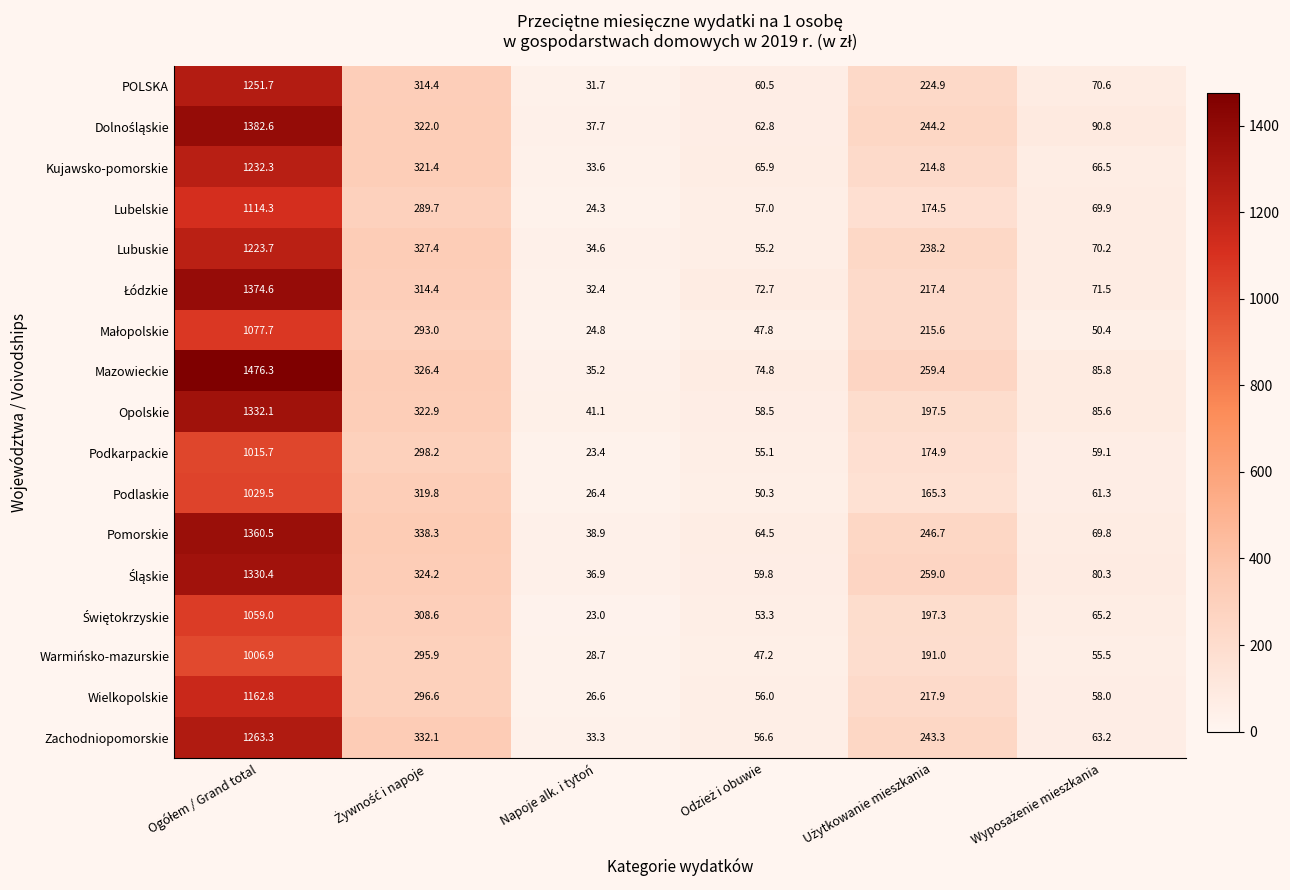

Which label corresponds to the smallest value in the chart?

Napoje alk. i tytoń